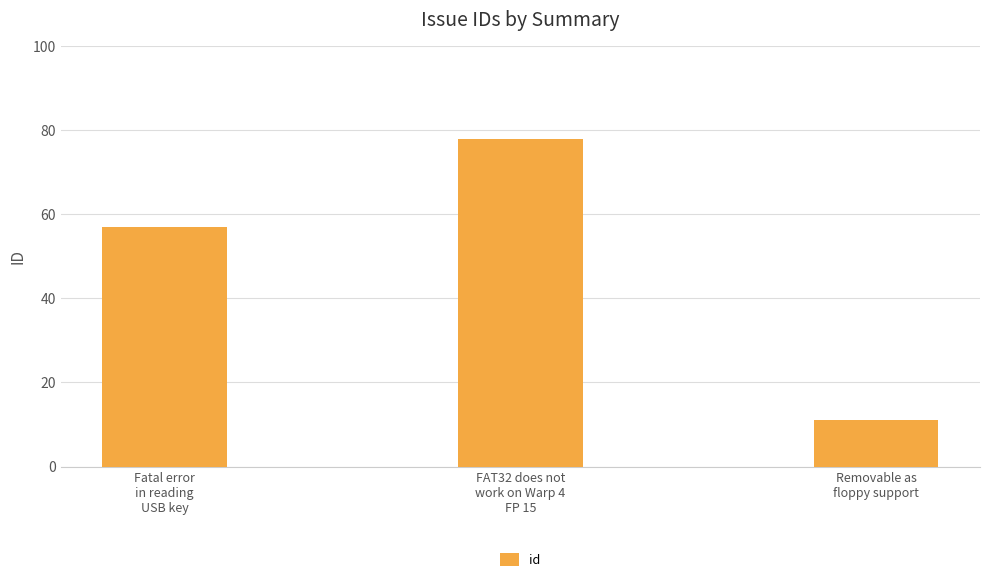

Approximately how many times larger is the value at FAT32 does not
work on Warp 4
FP 15 compared to Fatal error
in reading
USB key?

1.4